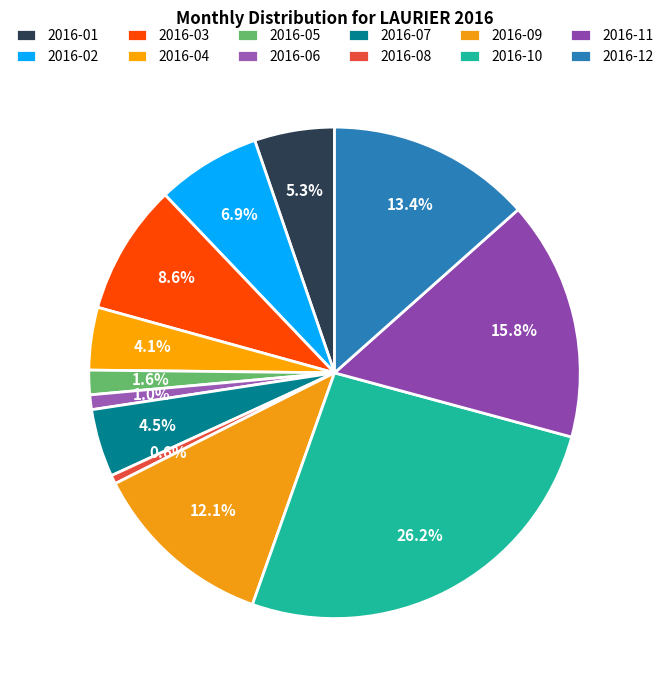

What percentage do 2016-08 and 2016-07 together represent?

5.0%